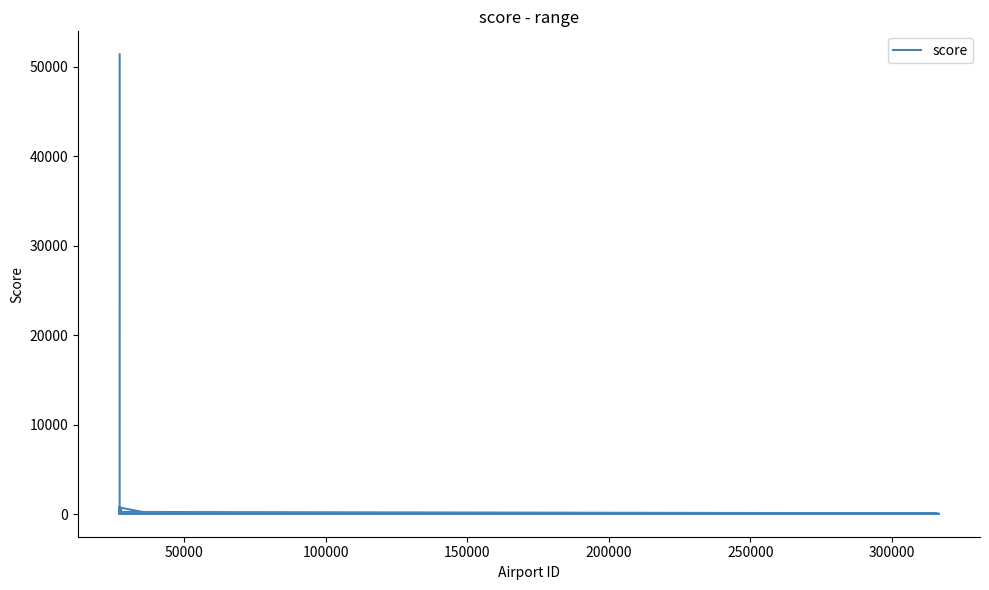

What is the difference between the second highest and minimum values?

700